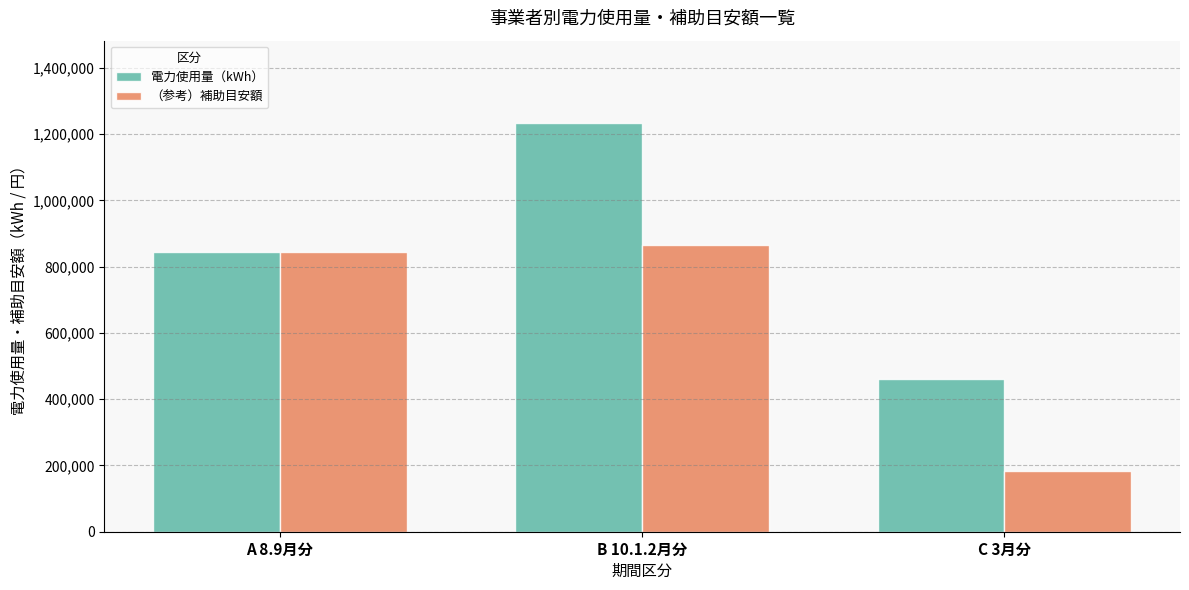

At how many categories does at least one series exceed 435887?

3